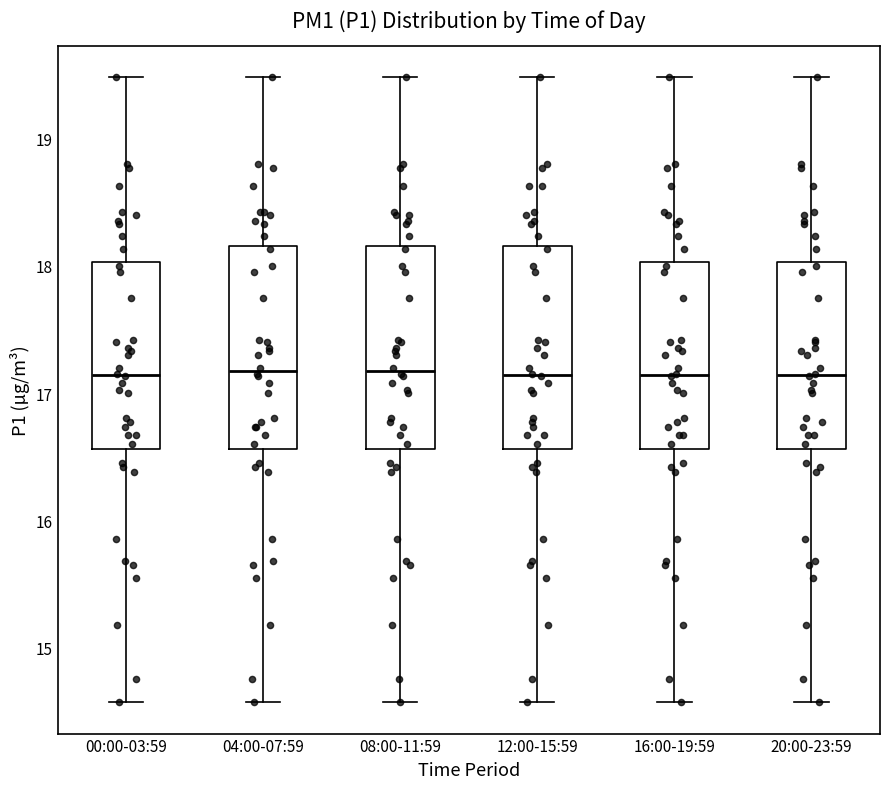

Reading left to right, transcribe this box plot: for each box, give where its median line is, the range the box spans, and where its two whiskers end, as read against the y-axis. The values are not printed on the chart, so give them approximately, as read against the axis.

00:00-03:59: median 17.1, box 16.6 to 18.0, whiskers 14.6 to 19.5
04:00-07:59: median 17.2, box 16.6 to 18.2, whiskers 14.6 to 19.5
08:00-11:59: median 17.2, box 16.6 to 18.2, whiskers 14.6 to 19.5
12:00-15:59: median 17.1, box 16.6 to 18.2, whiskers 14.6 to 19.5
16:00-19:59: median 17.1, box 16.6 to 18.0, whiskers 14.6 to 19.5
20:00-23:59: median 17.1, box 16.6 to 18.0, whiskers 14.6 to 19.5